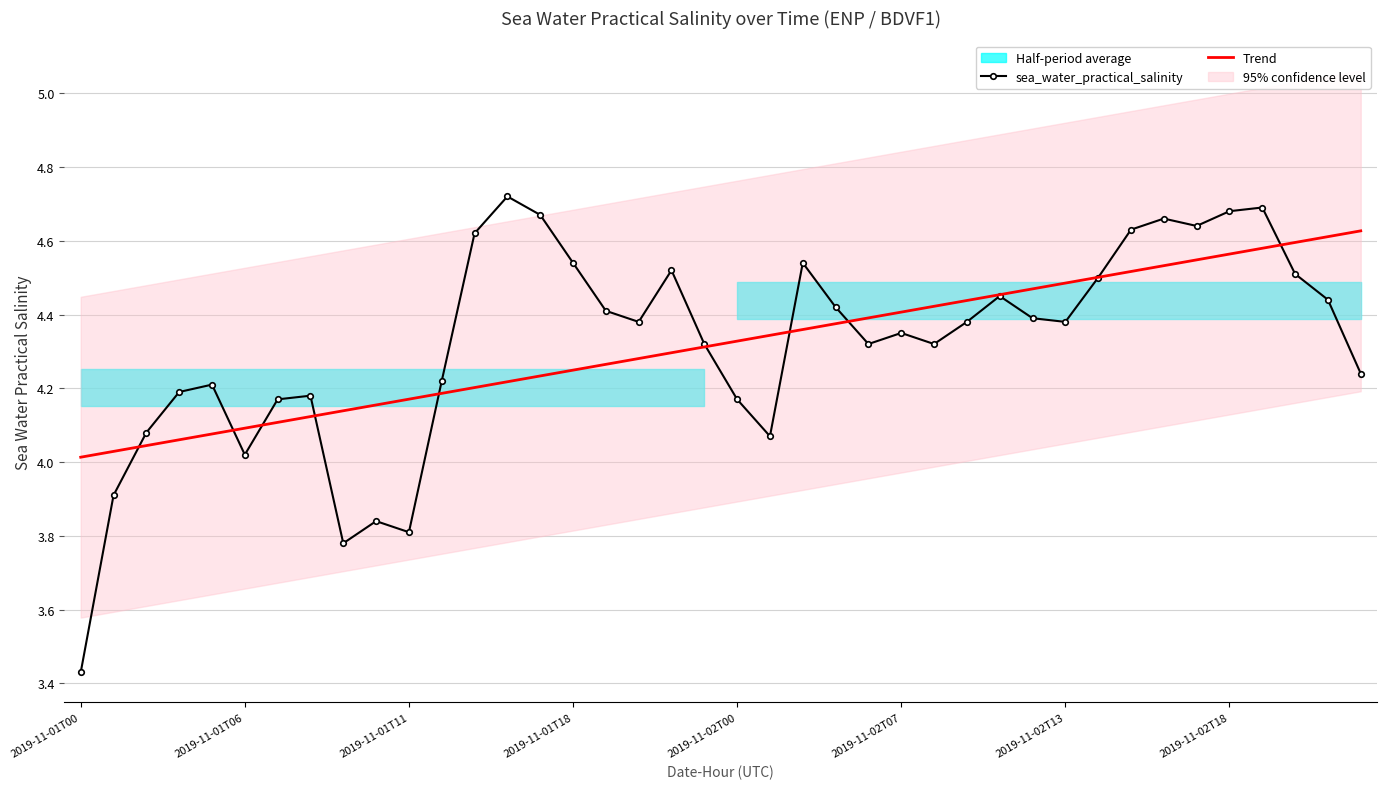

Which series has the largest range (max minus min)?

sea_water_practical_salinity